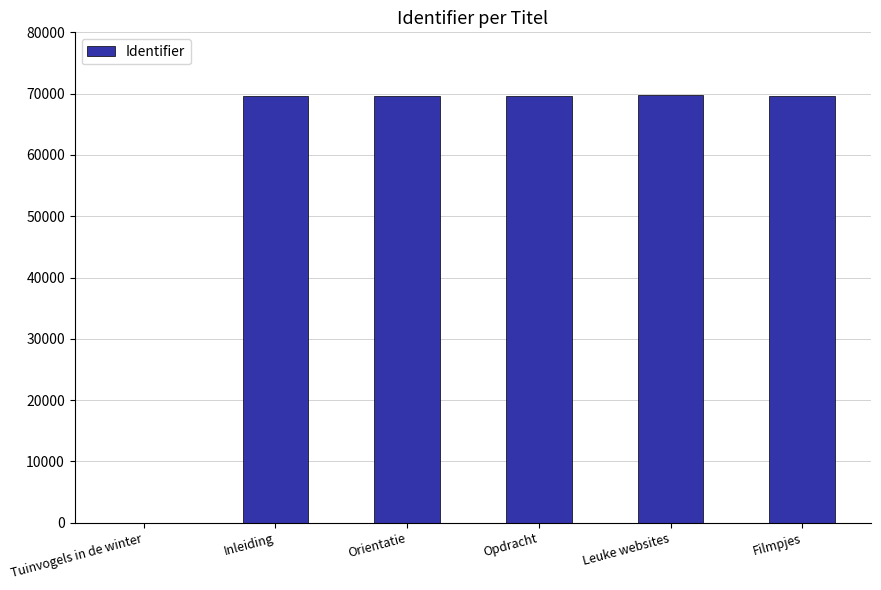

Where is the data nearest to the value 34848?

Inleiding